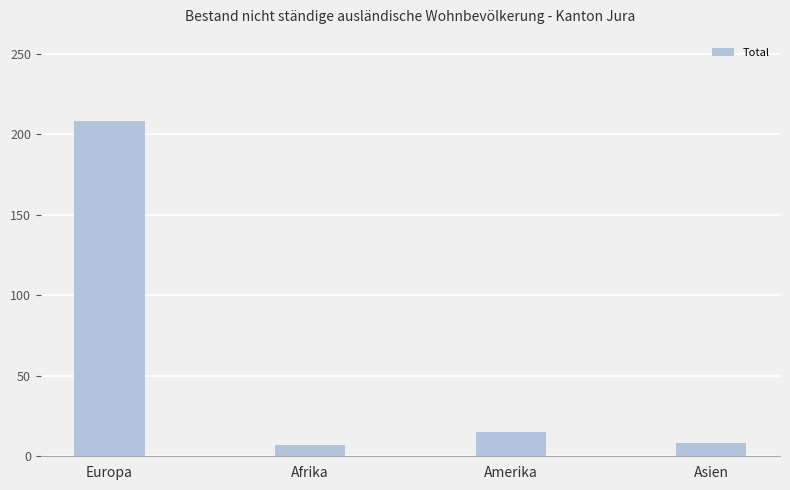

At which label is the value closest to 107?

Amerika